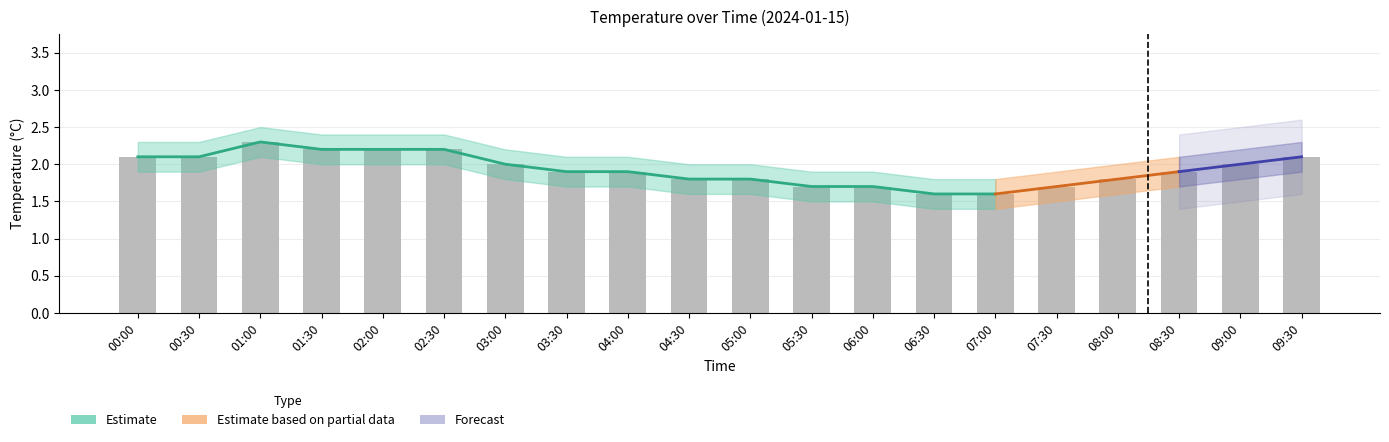

What is the label of the 10th bar from the left?

04:30